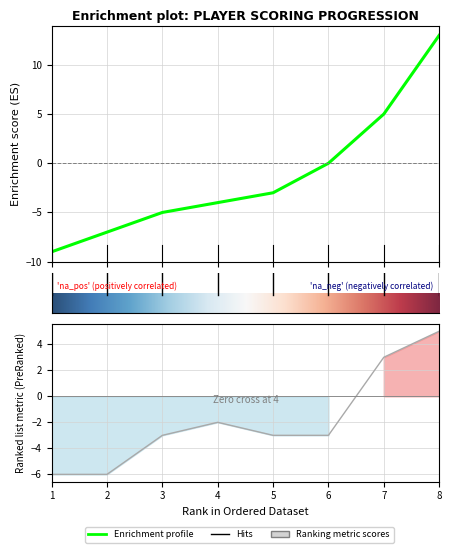

True or false: round_relative_score has more than 2 interior local peaks.

False